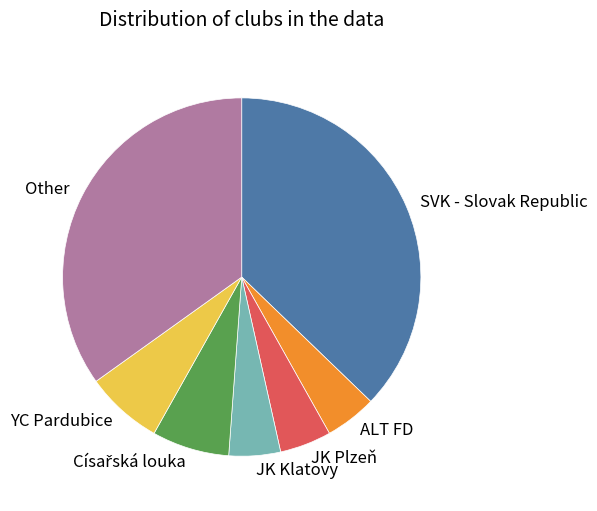

Between Other and JK Plzeň, which is larger?

Other